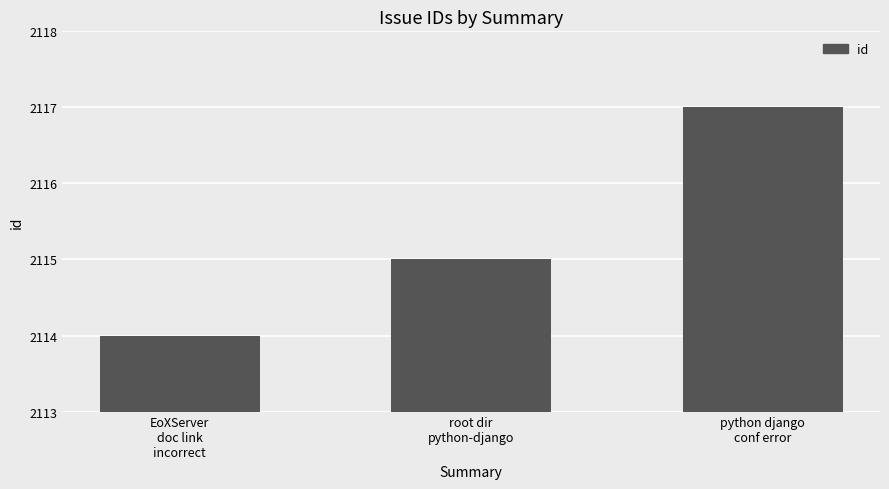

What position from the right is root dir
python-django?

2